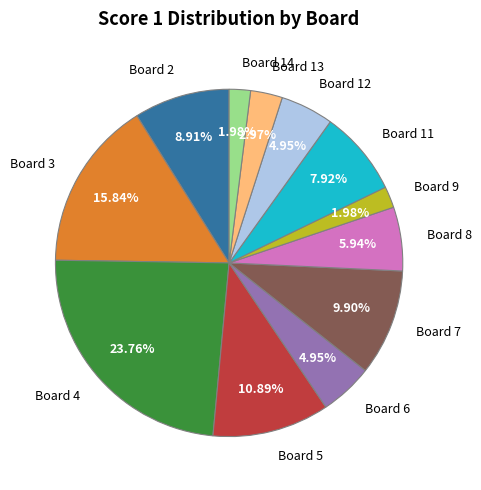

Count the number of slices in the pie.

12